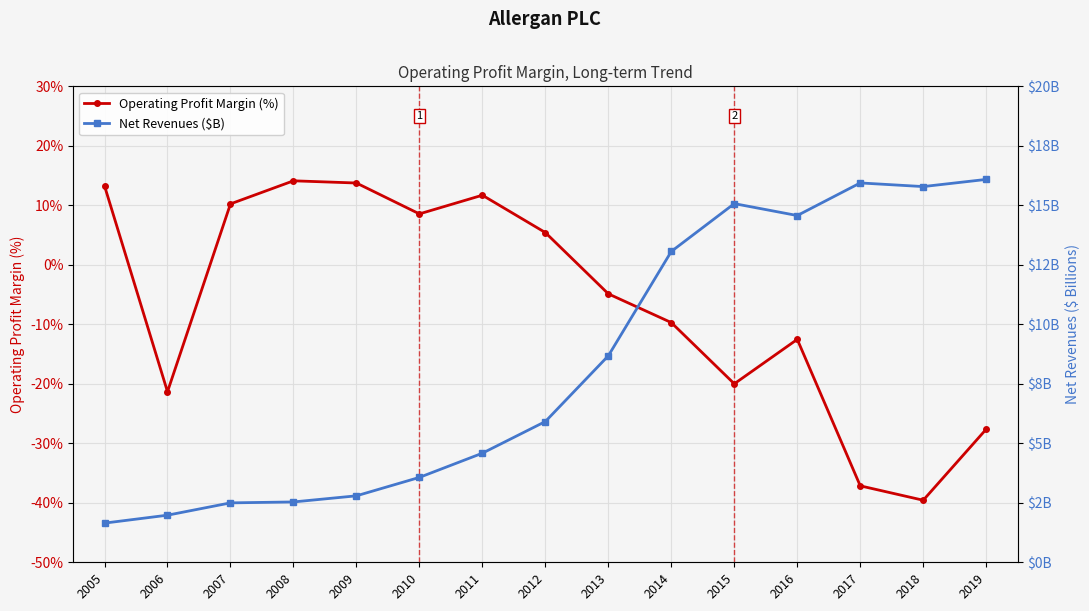

What is the value of the Operating Profit Margin (%) point at the 15th from the left?

-27.6